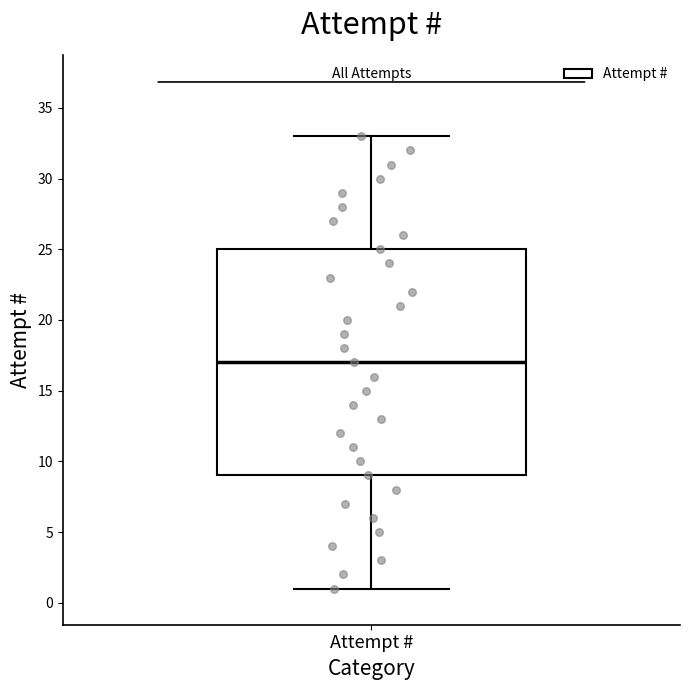

Where is the upper edge of the box for Attempt # on the y-axis? The values are not printed on the chart, so give them approximately, as read against the axis.

25